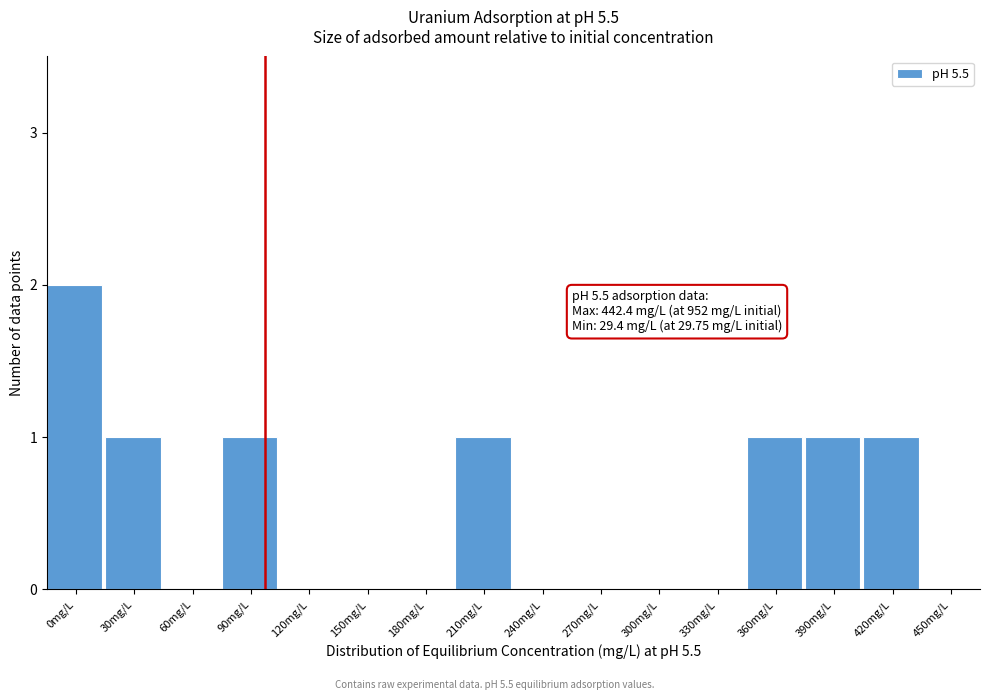

Reading right to left, transcribe all the data shown in this chart.

450mg/L=0	420mg/L=1	390mg/L=1	360mg/L=1	330mg/L=0	300mg/L=0	270mg/L=0	240mg/L=0	210mg/L=1	180mg/L=0	150mg/L=0	120mg/L=0	90mg/L=1	60mg/L=0	30mg/L=1	0mg/L=2